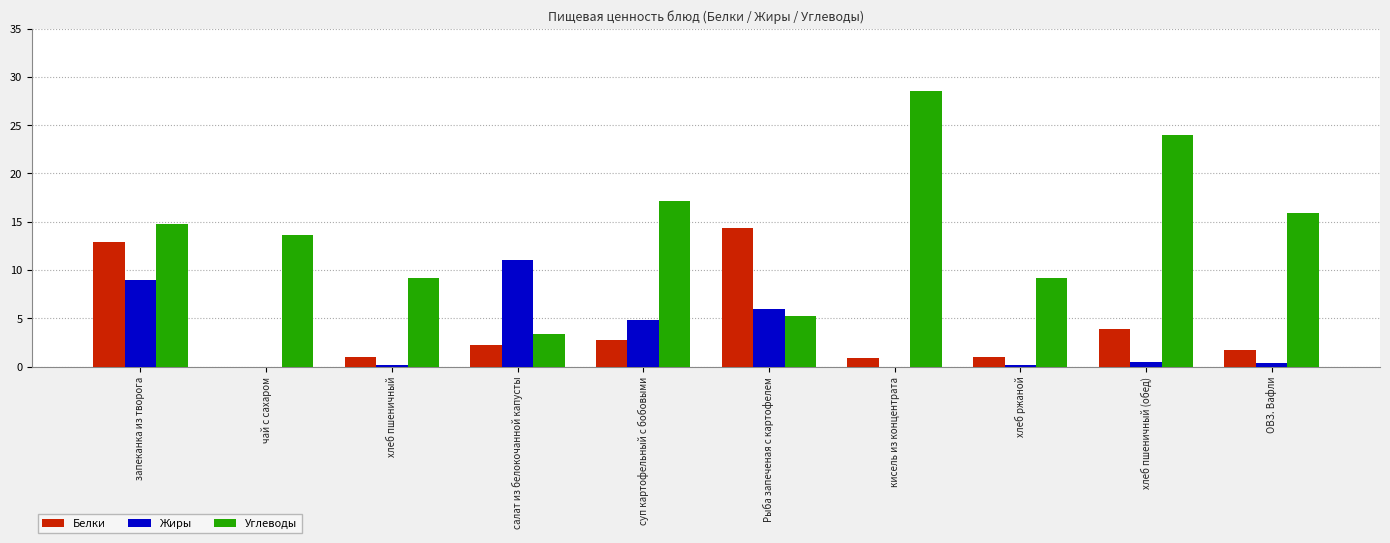

Are the bars grouped side by side (vs. stacked)?

Yes